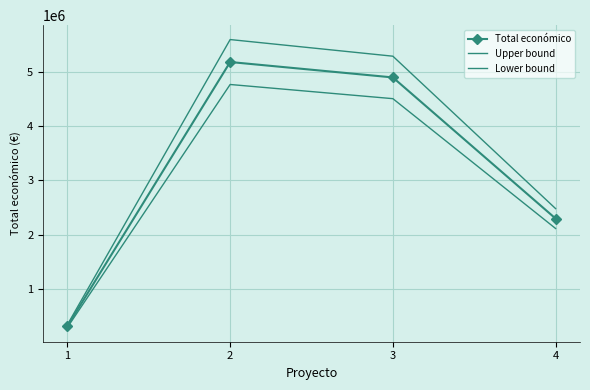

What is the difference between the Upper bound values at 1 and 4?

2143275.1